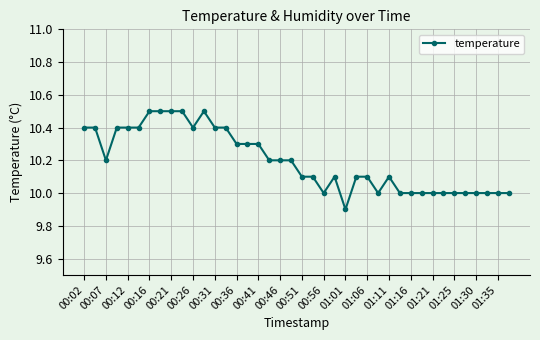

What is the smallest value displayed?

9.9